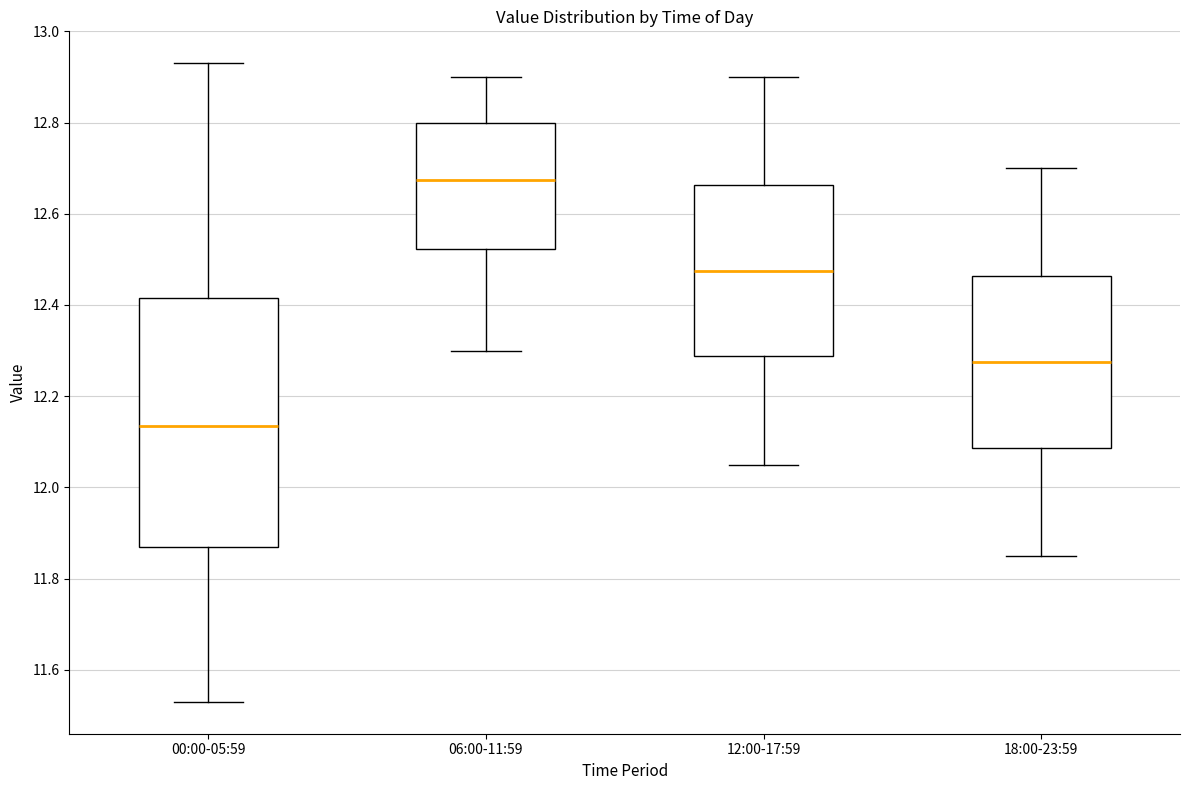

Which box has the highest median line?

06:00-11:59